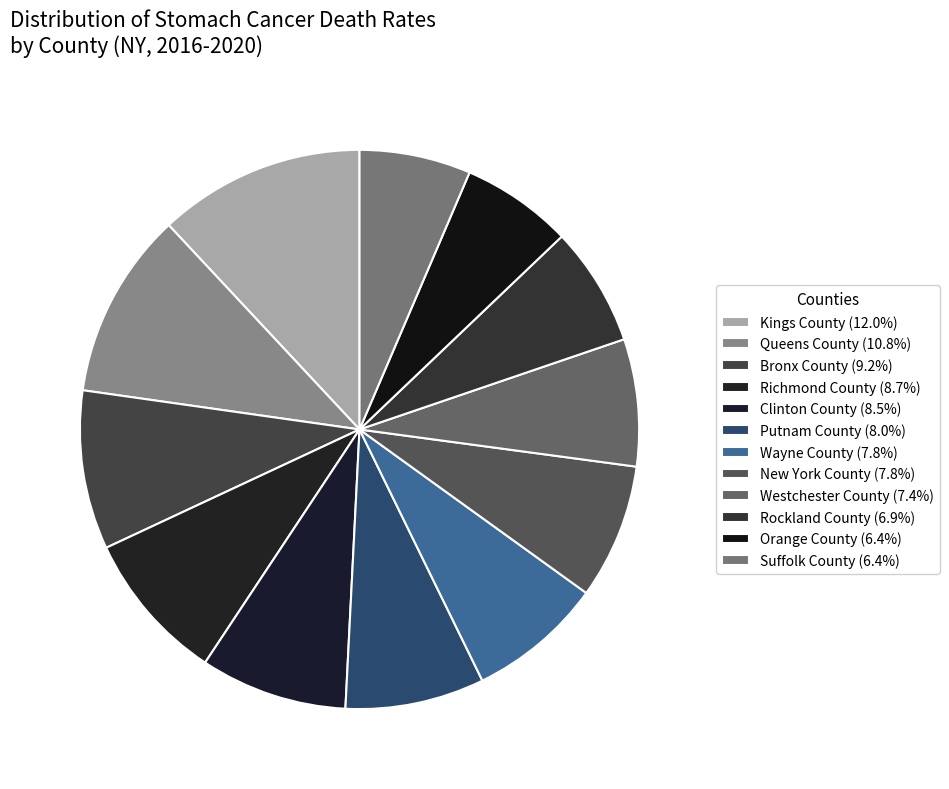

What is the smallest slice in the pie chart?

Orange County